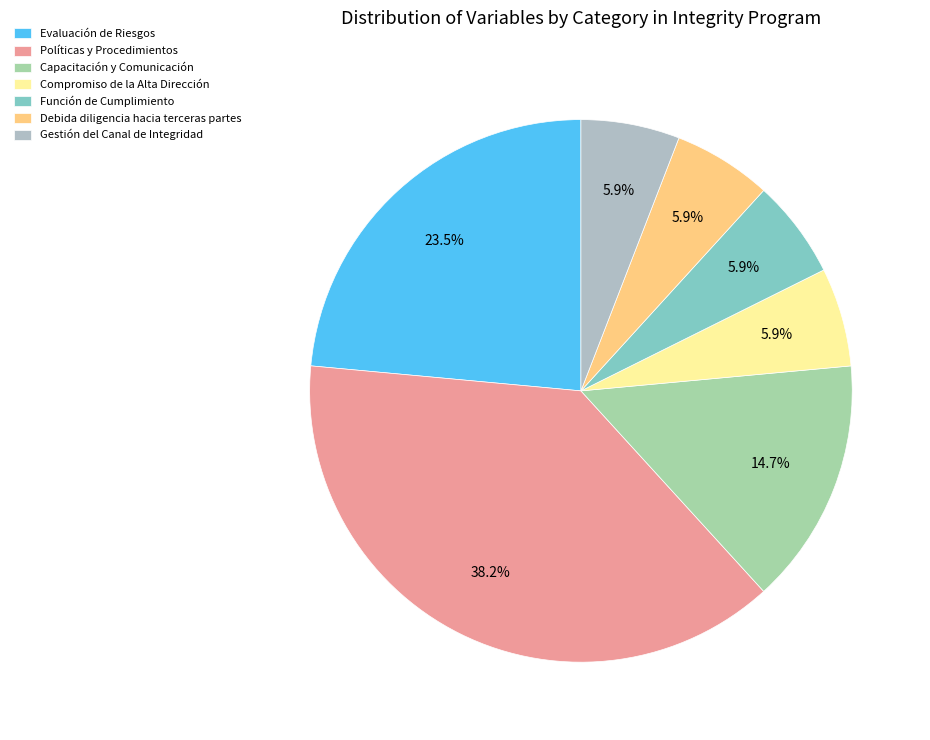

To the nearest percent, what is the combined percentage of Función de Cumplimiento and Gestión del Canal de Integridad?

12%